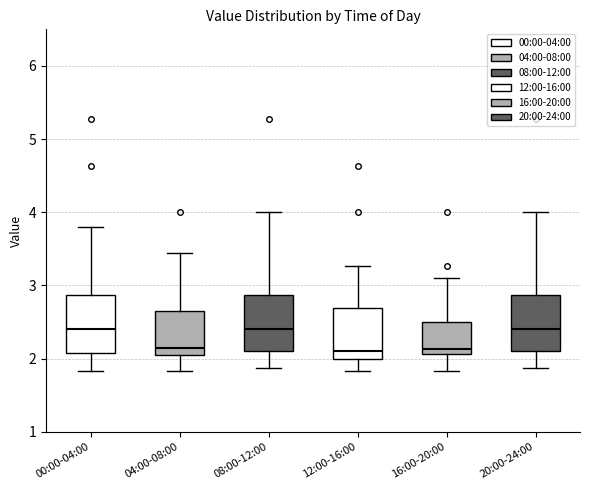

Where does the upper whisker of the box for 12:00-16:00 end on the y-axis? The values are not printed on the chart, so give them approximately, as read against the axis.

3.3